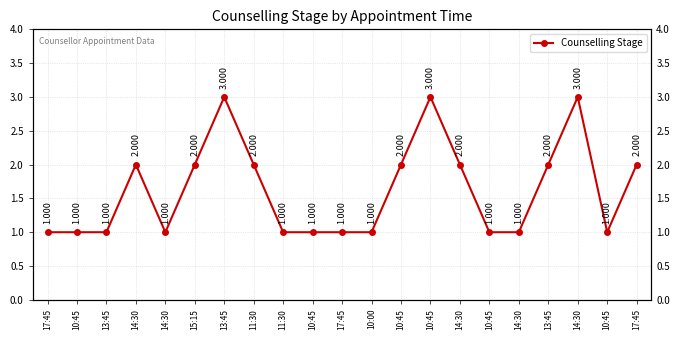

Reading left to right, what are all the values shown in this chart?

17:45=1	10:45=1	13:45=1	14:30=2	14:30=1	15:15=2	13:45=3	11:30=2	11:30=1	10:45=1	17:45=1	10:00=1	10:45=2	10:45=3	14:30=2	10:45=1	14:30=1	13:45=2	14:30=3	10:45=1	17:45=2